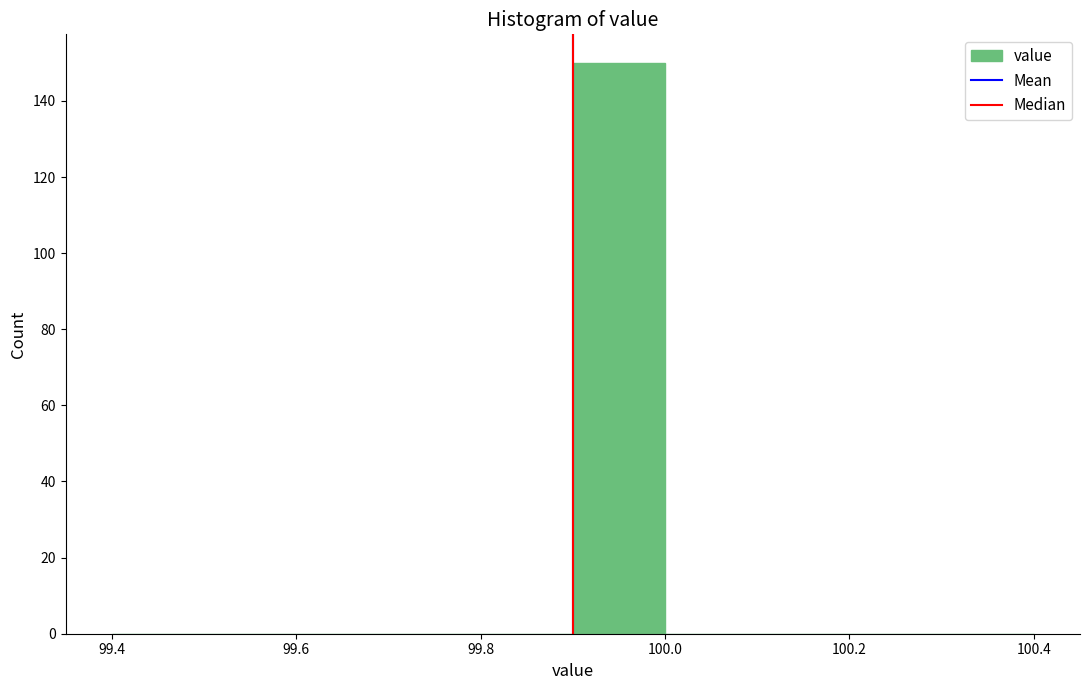

Over which range of the x-axis is the bar tallest?

99.9 to 100.0